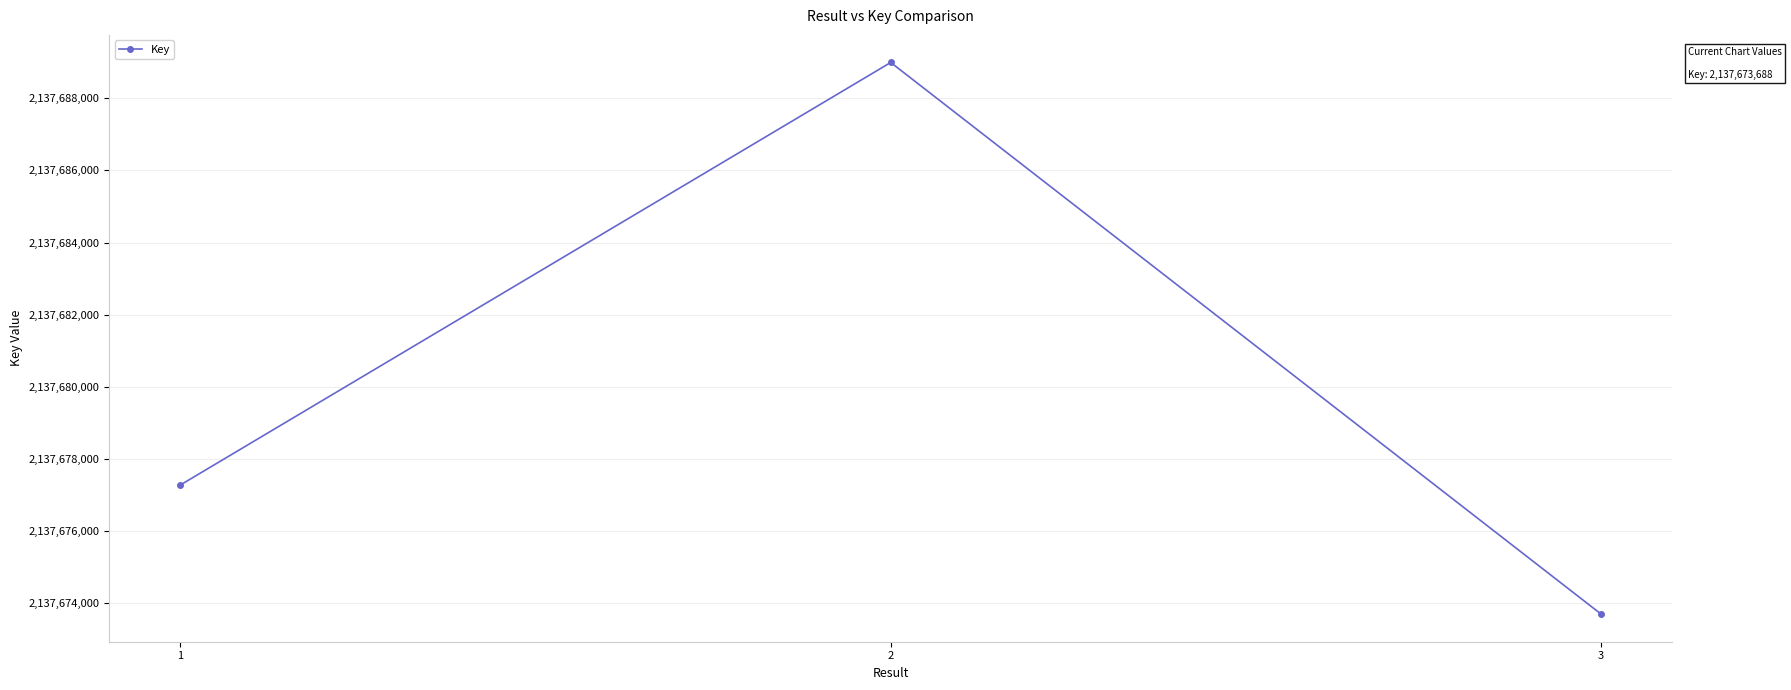

What is the smallest value displayed?

2137673688